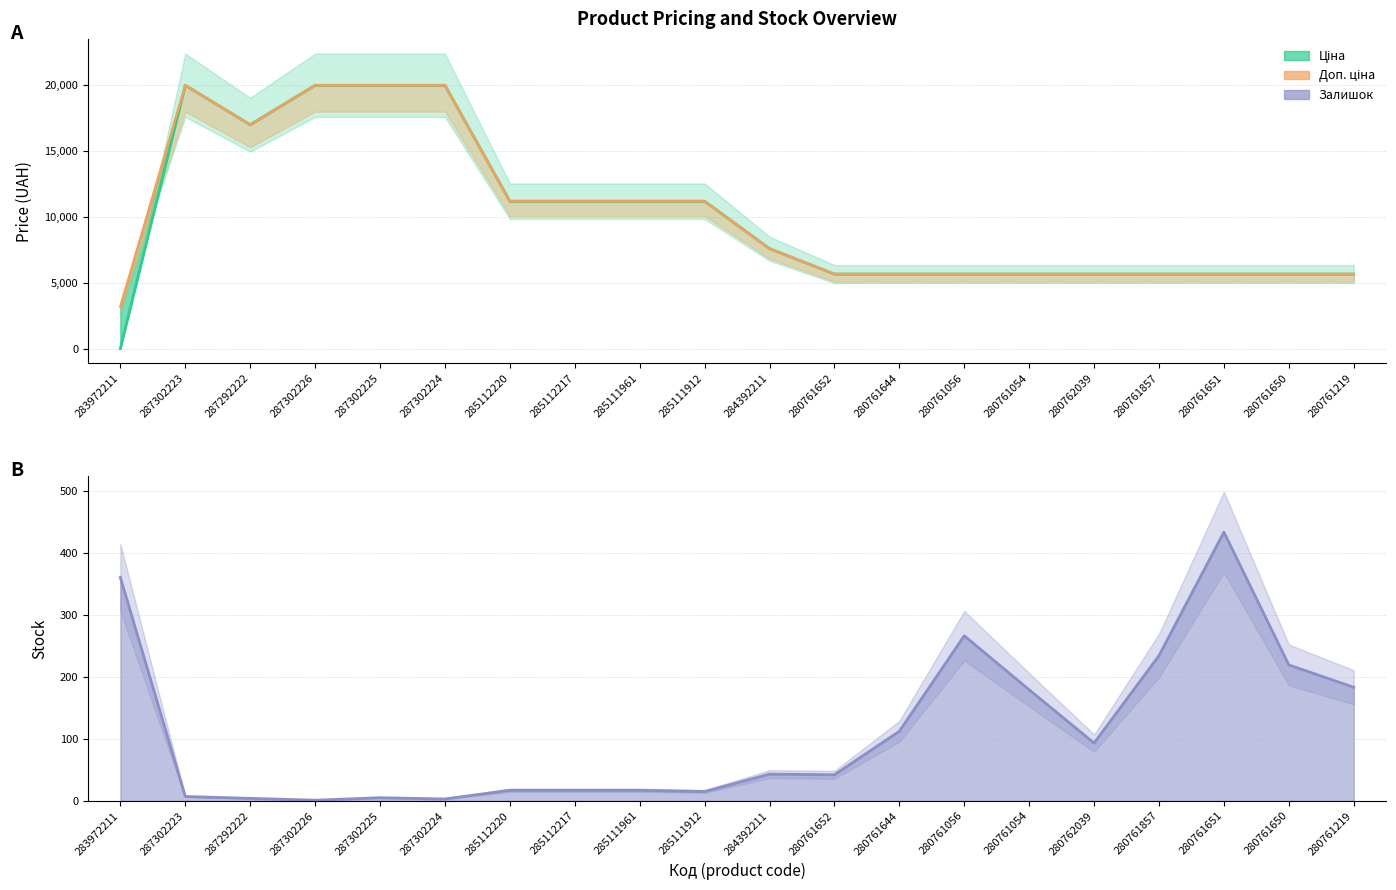

What is the maximum value for Залишок?

433.0